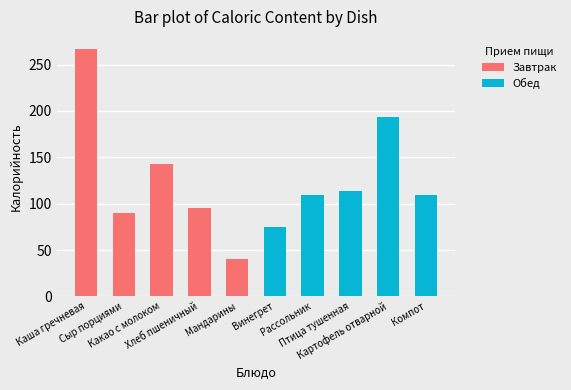

Which series has the largest total across all categories?

Завтрак